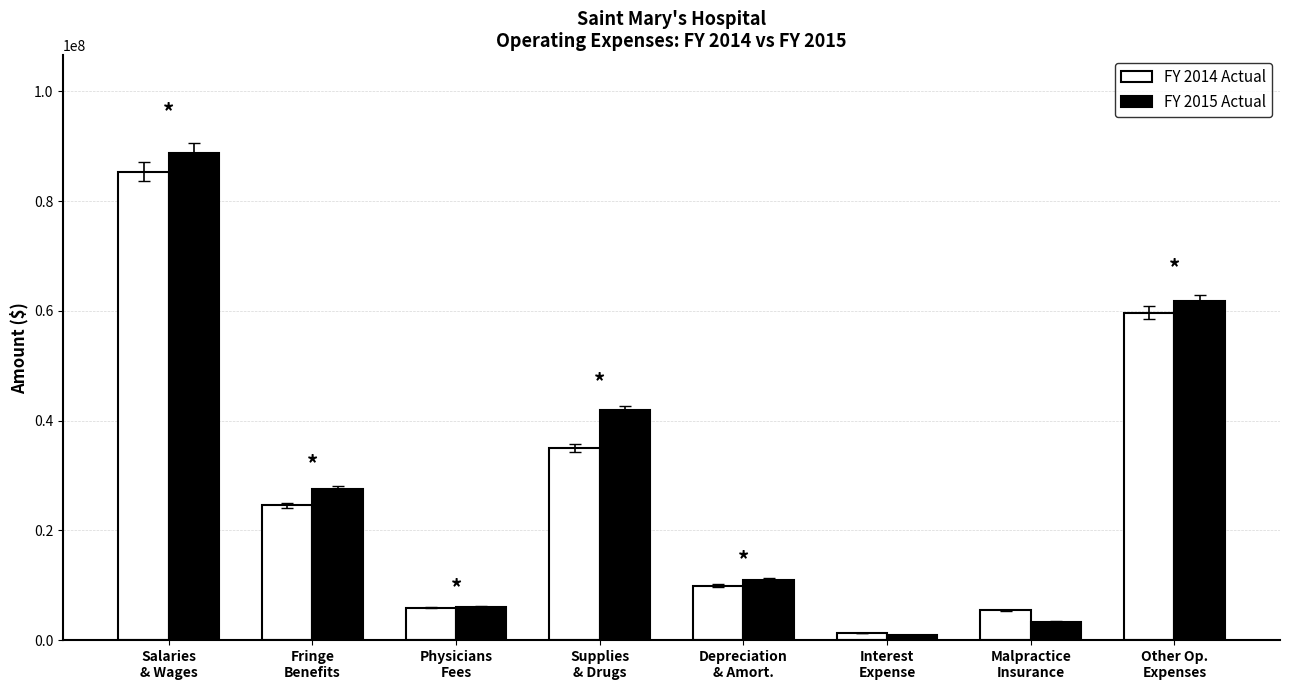

True or false: FY 2015 Actual has a value of 27561959 at Fringe
Benefits.

True